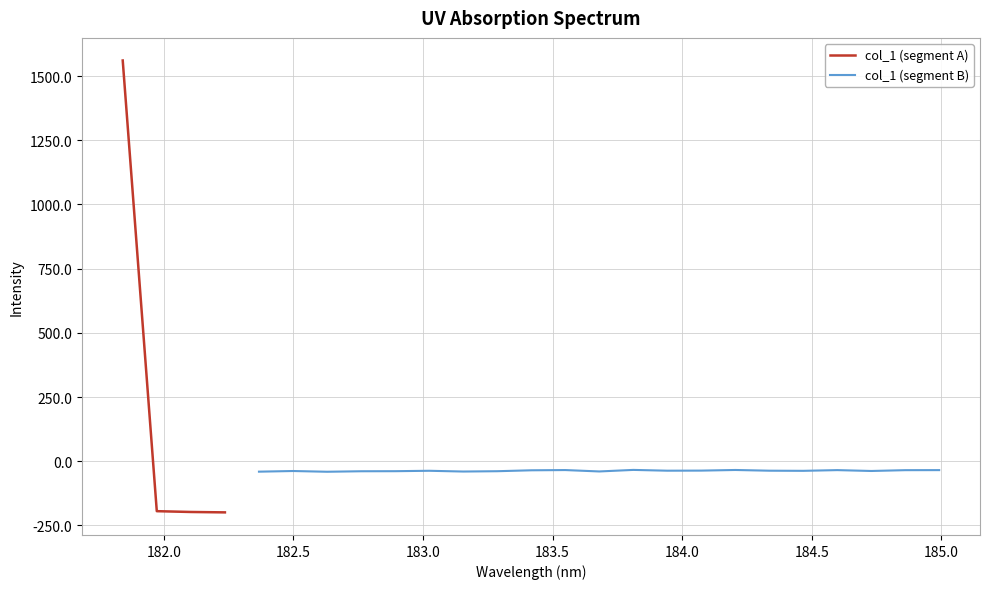

Is it true that the value at 183.5488263418 is -34.2?

True